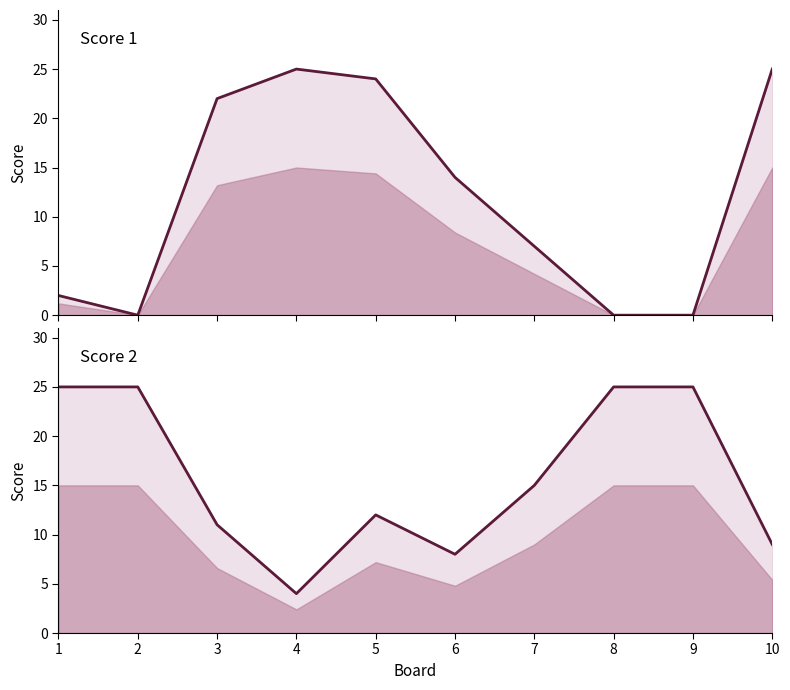

How many intersections are there between Score 2 and Score 1?

3